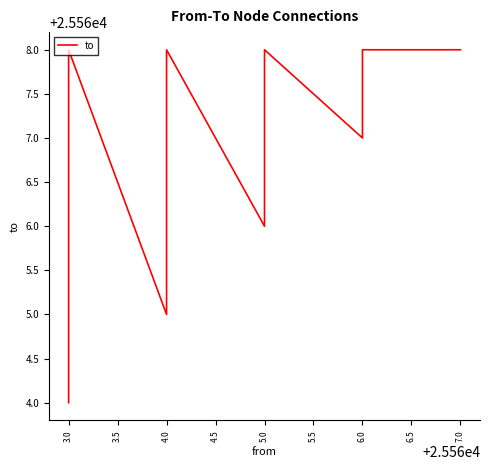

What is the sum of all values?

383500